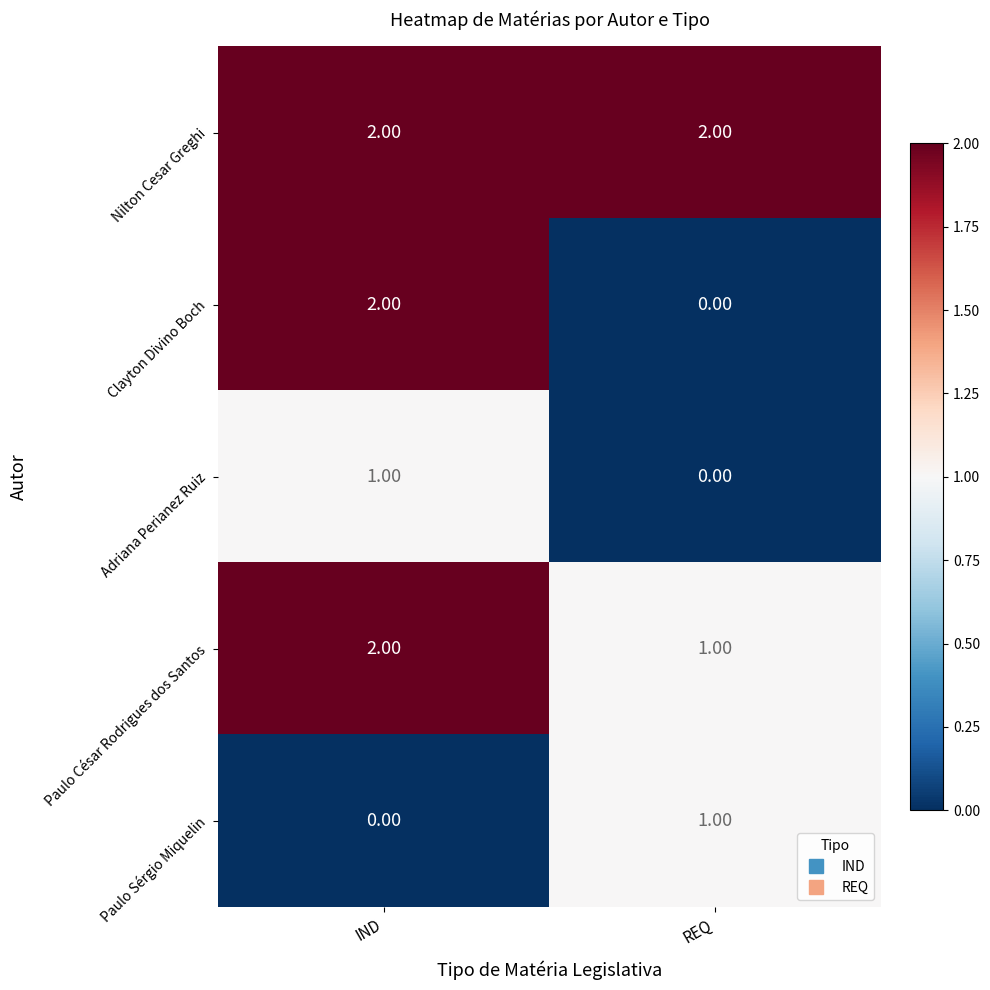

Which series has the widest spread of values?

Clayton Divino Boch